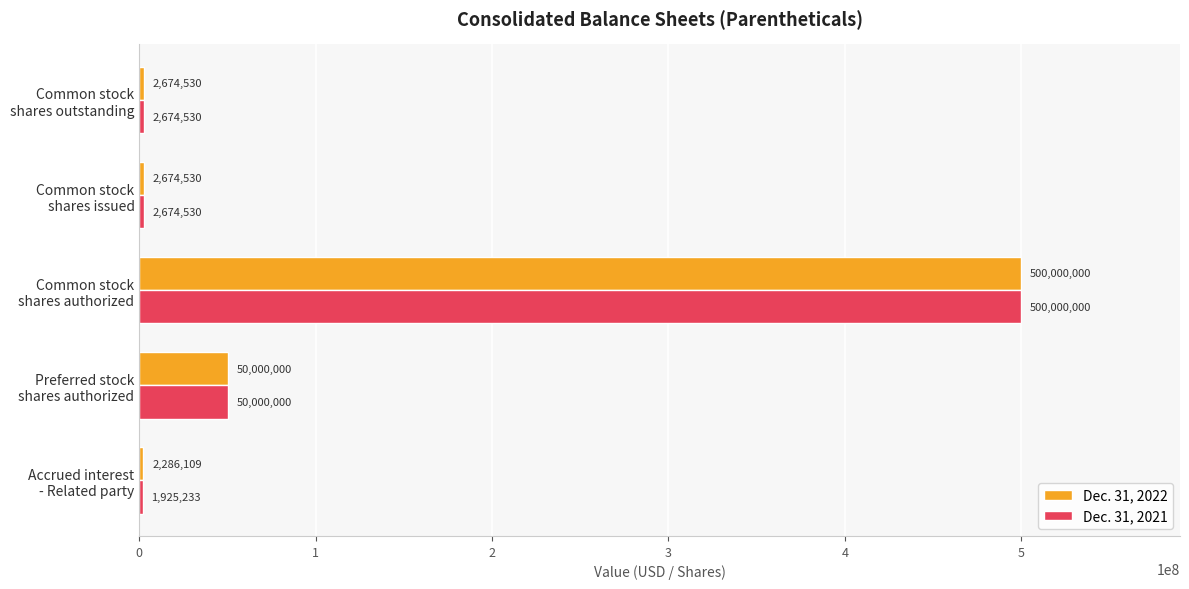

List the series in order of their overall mean, highest first.

Dec. 31, 2022, Dec. 31, 2021